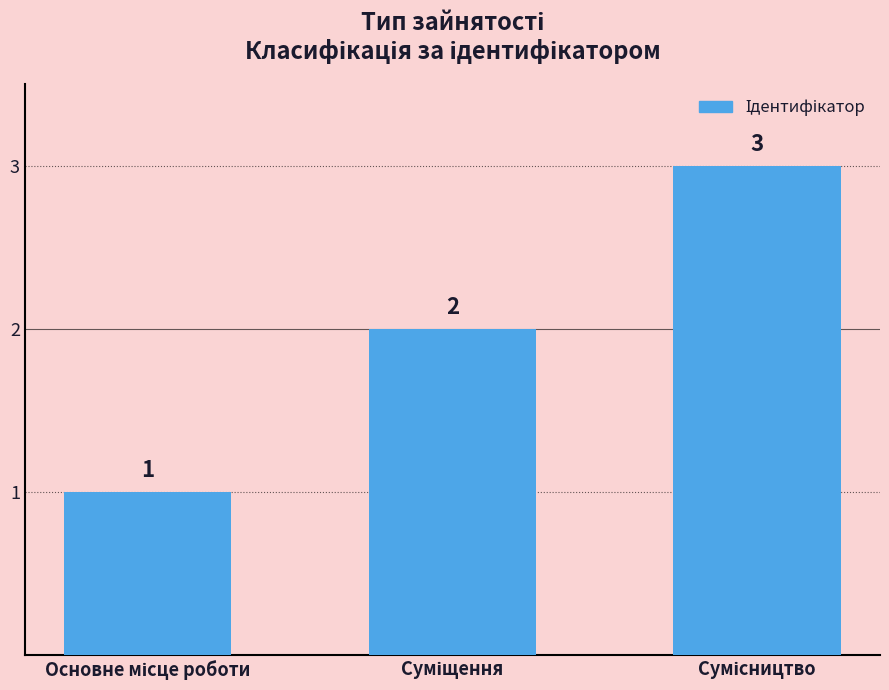

Count the values in the range 1 to 3.

3